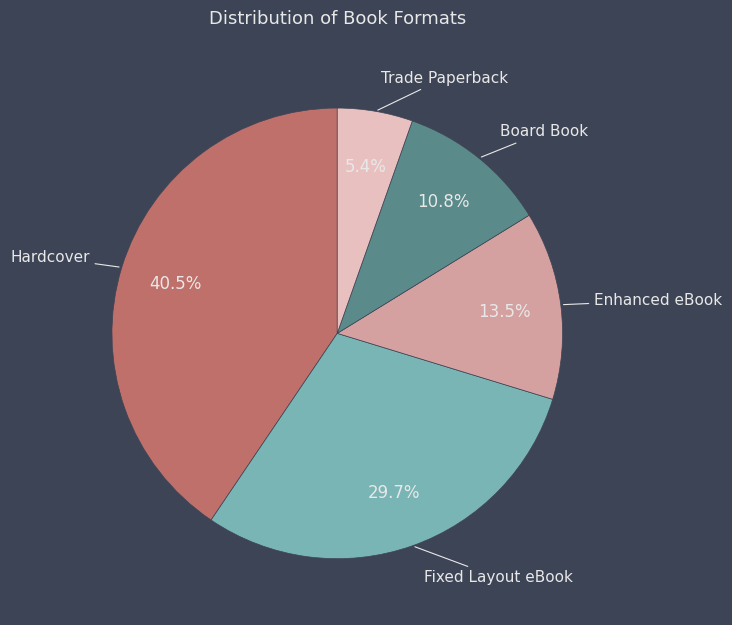

Rank the categories by value from highest to lowest.

Hardcover, Fixed Layout eBook, Enhanced eBook, Board Book, Trade Paperback